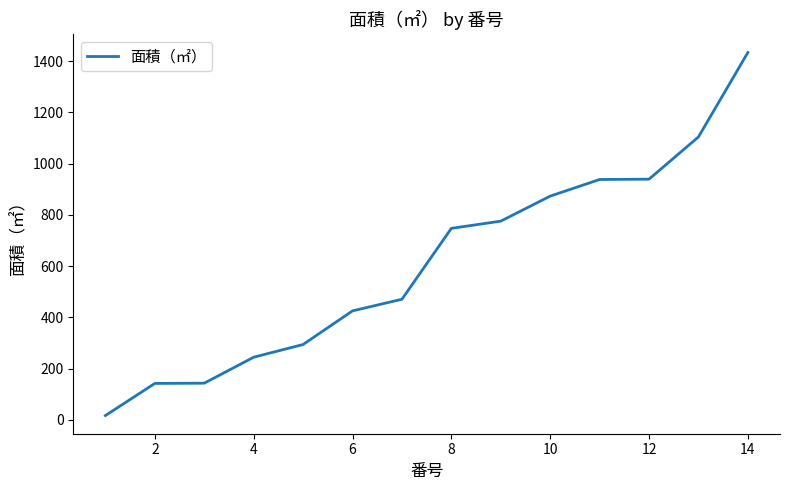

What is the greatest value displayed?

1433.5